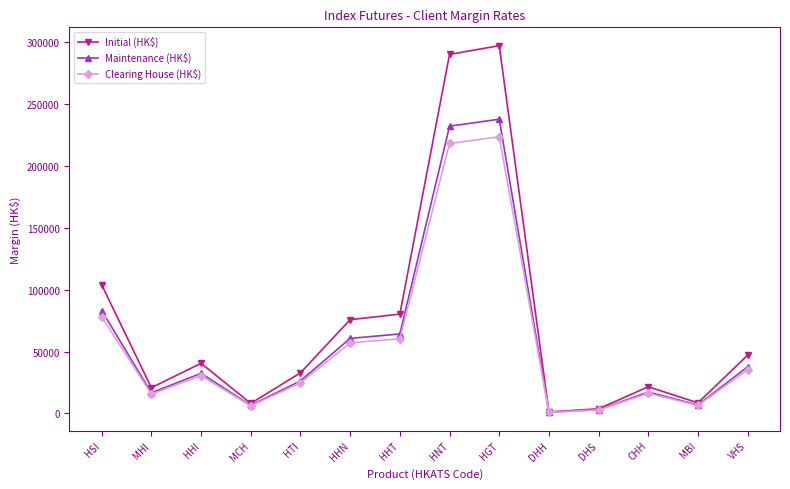

At which category is the sum across all series the highest?

HGT